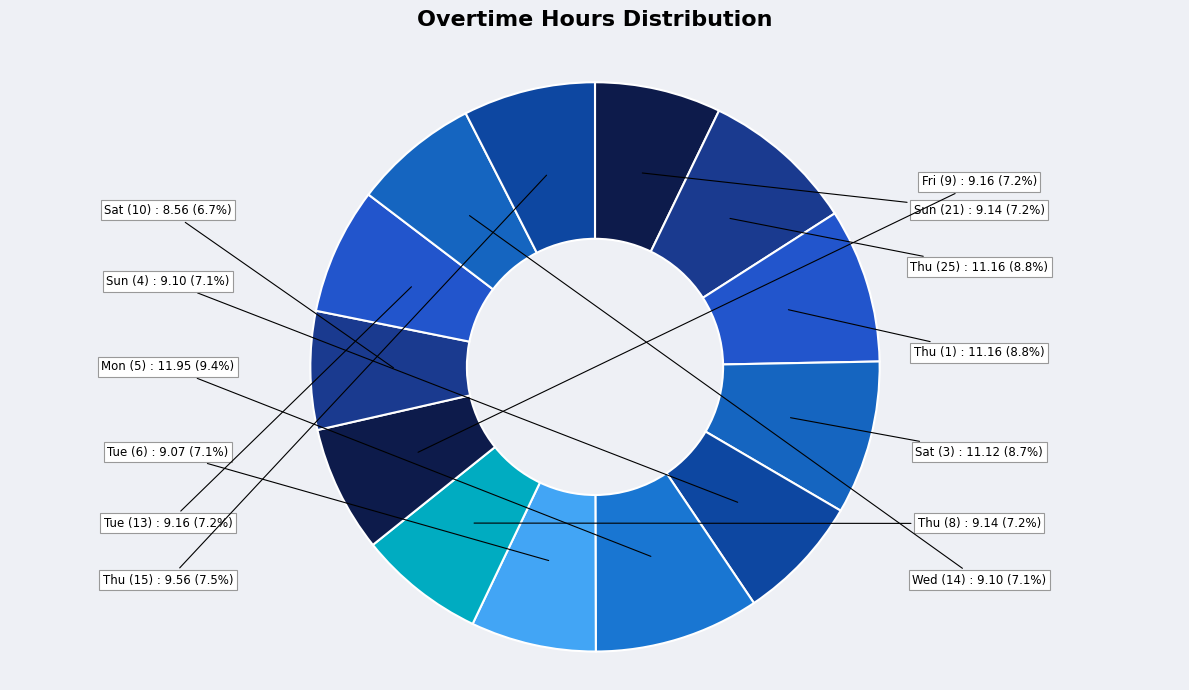

Approximately how many times larger is the value at Tue (13) compared to Sat (10)?

1.1